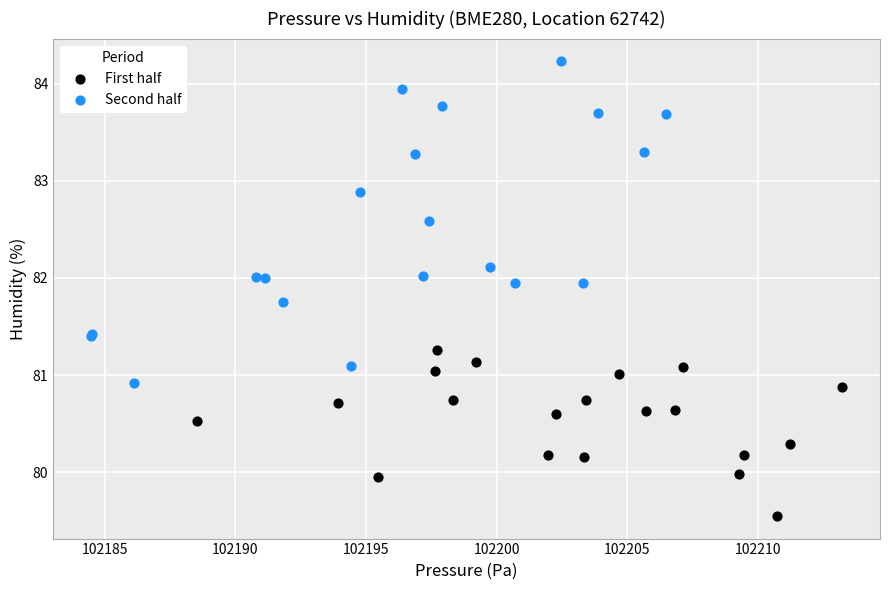

Which series contains the lowest Y value?

First half